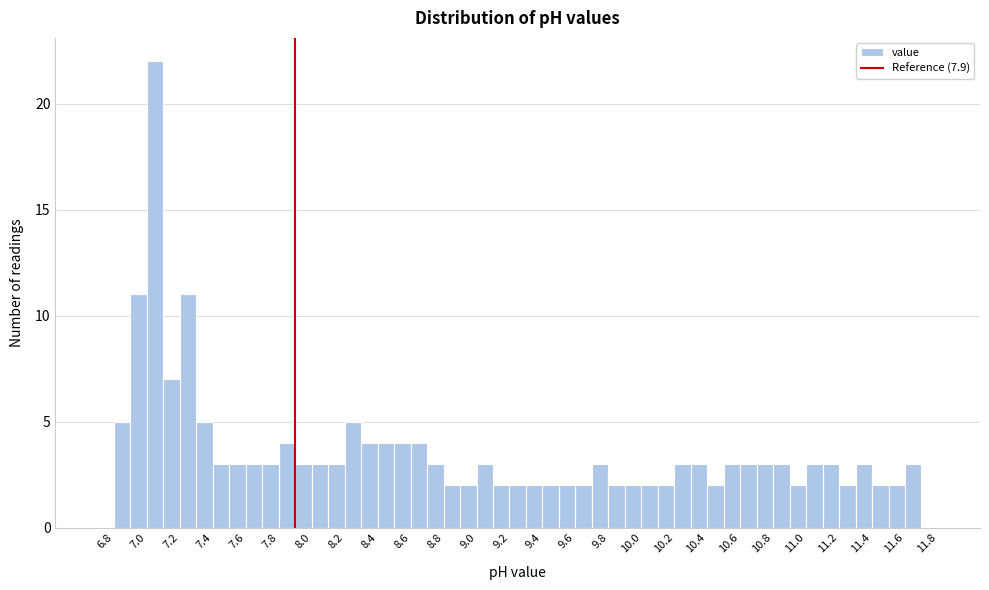

Reading left to right, transcribe this chart: for each bar, give the range it covers on the x-axis and its height. The values are not printed on the chart, so give them approximately, as read against the axis.

6.7 to 6.8: 0
6.8 to 6.9: 5
6.9 to 7.0: 11
7.0 to 7.1: 22
7.1 to 7.2: 7
7.2 to 7.3: 11
7.3 to 7.4: 5
7.4 to 7.5: 3
7.5 to 7.6: 3
7.6 to 7.7: 3
7.7 to 7.8: 3
7.8 to 7.9: 4
7.9 to 8.0: 3
8.0 to 8.1: 3
8.1 to 8.2: 3
8.2 to 8.3: 5
8.3 to 8.4: 4
8.4 to 8.5: 4
8.5 to 8.6: 4
8.6 to 8.7: 4
8.7 to 8.8: 3
8.8 to 8.9: 2
8.9 to 9.0: 2
9.0 to 9.1: 3
9.1 to 9.2: 2
9.2 to 9.3: 2
9.3 to 9.4: 2
9.4 to 9.5: 2
9.5 to 9.6: 2
9.6 to 9.7: 2
9.7 to 9.8: 3
9.8 to 9.9: 2
9.9 to 10.0: 2
10.0 to 10.1: 2
10.1 to 10.2: 2
10.2 to 10.3: 3
10.3 to 10.4: 3
10.4 to 10.5: 2
10.5 to 10.6: 3
10.6 to 10.7: 3
10.7 to 10.8: 3
10.8 to 10.9: 3
10.9 to 11.0: 2
11.0 to 11.1: 3
11.1 to 11.2: 3
11.2 to 11.3: 2
11.3 to 11.4: 3
11.4 to 11.5: 2
11.5 to 11.6: 2
11.6 to 11.7: 3
11.7 to 11.8: 0